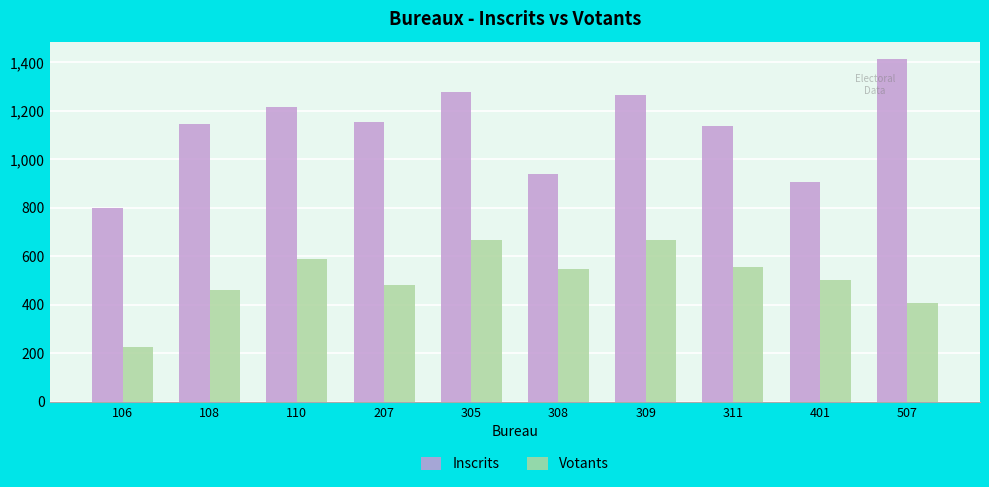

What is the difference between the Votants values at 207 and 401?

20